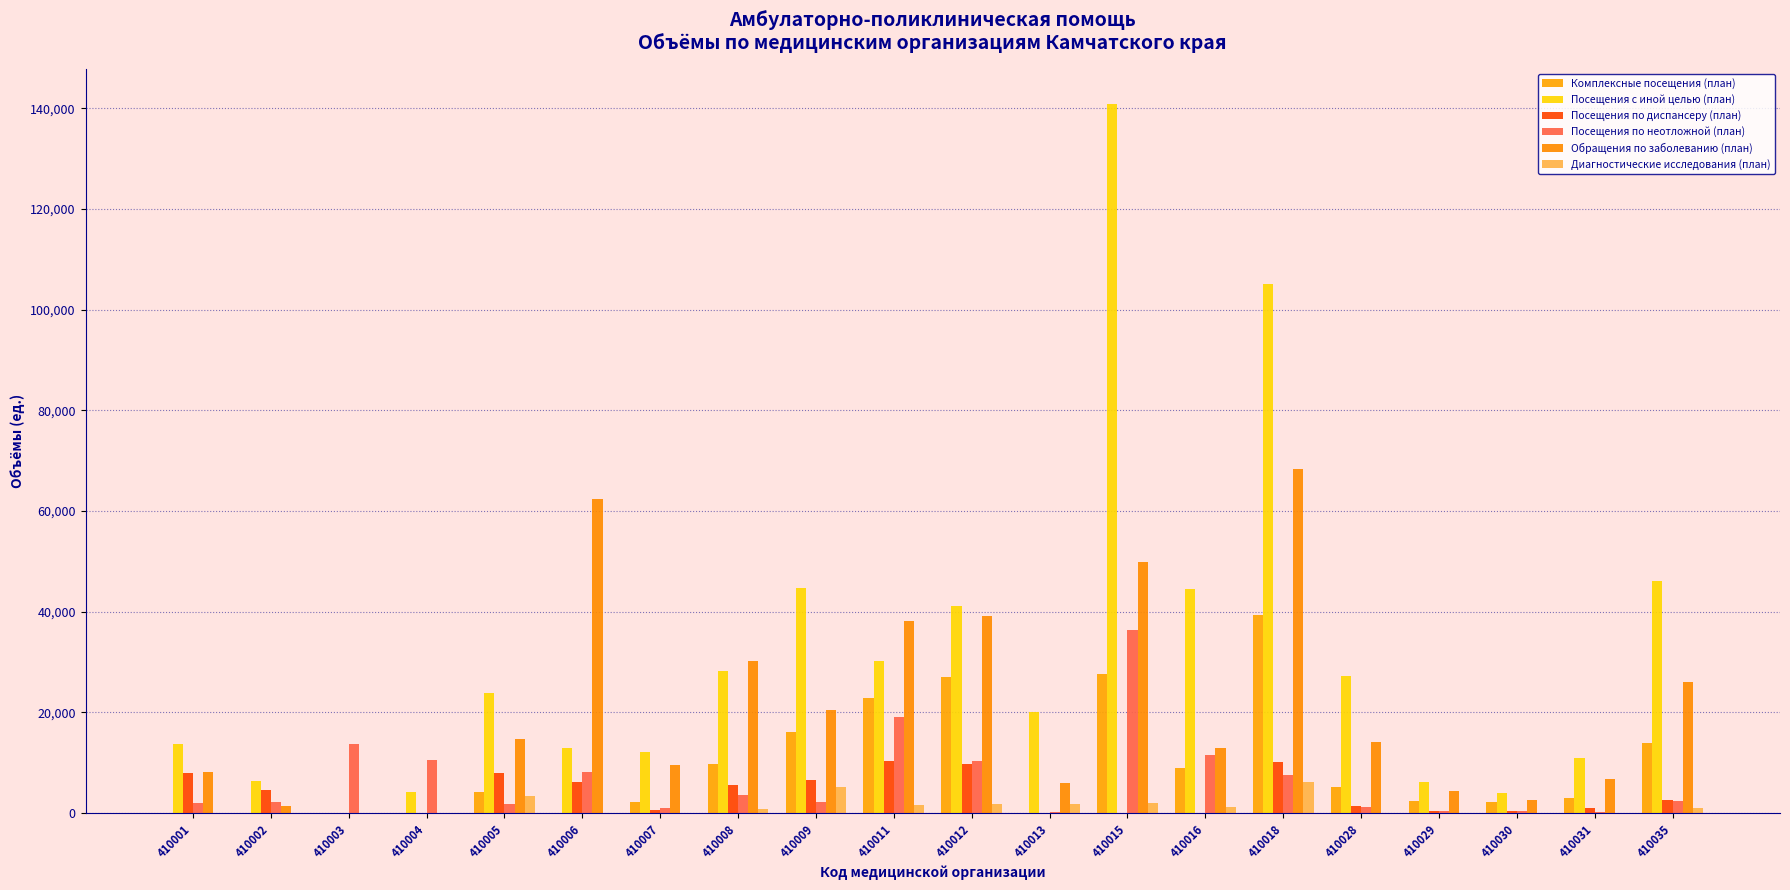

Is it true that Посещения с иной целью (план) equals 47708 at 410028?

False